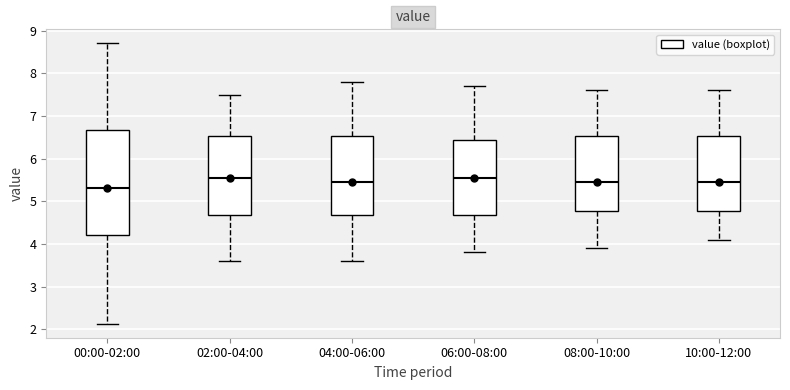

Where does the lower whisker of the box for 06:00-08:00 end on the y-axis? The values are not printed on the chart, so give them approximately, as read against the axis.

3.8